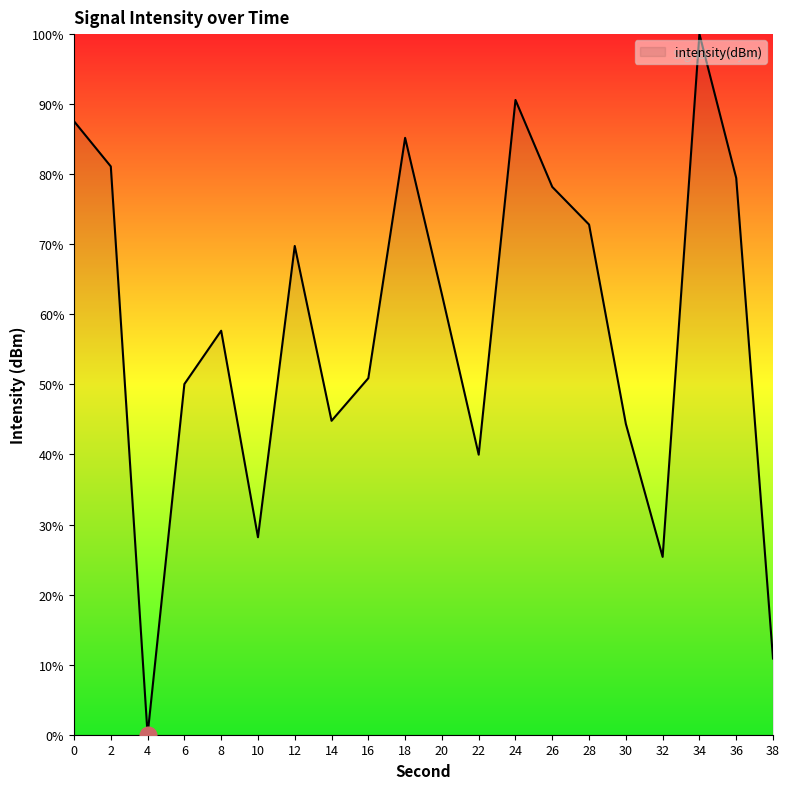

What is the sum of all values?

1159.7